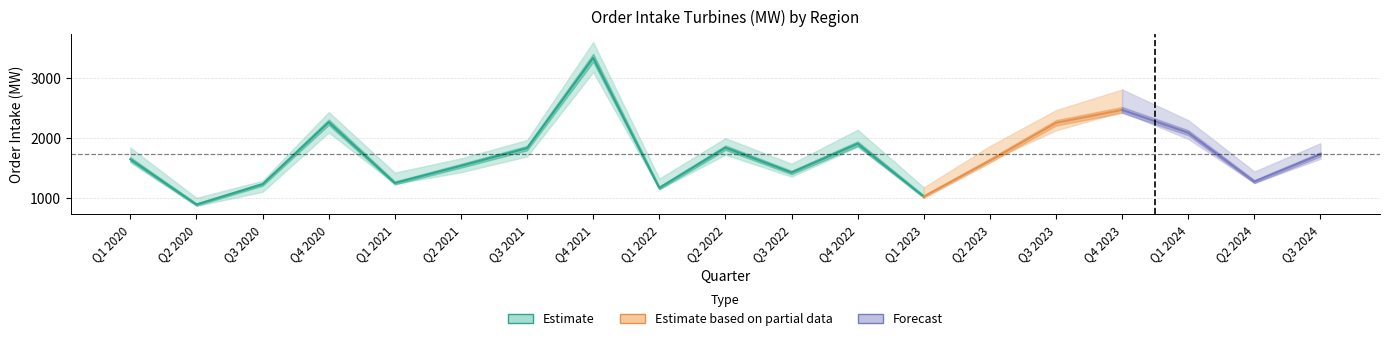

At which label does Europe first exceed 1119?

Q1 2020